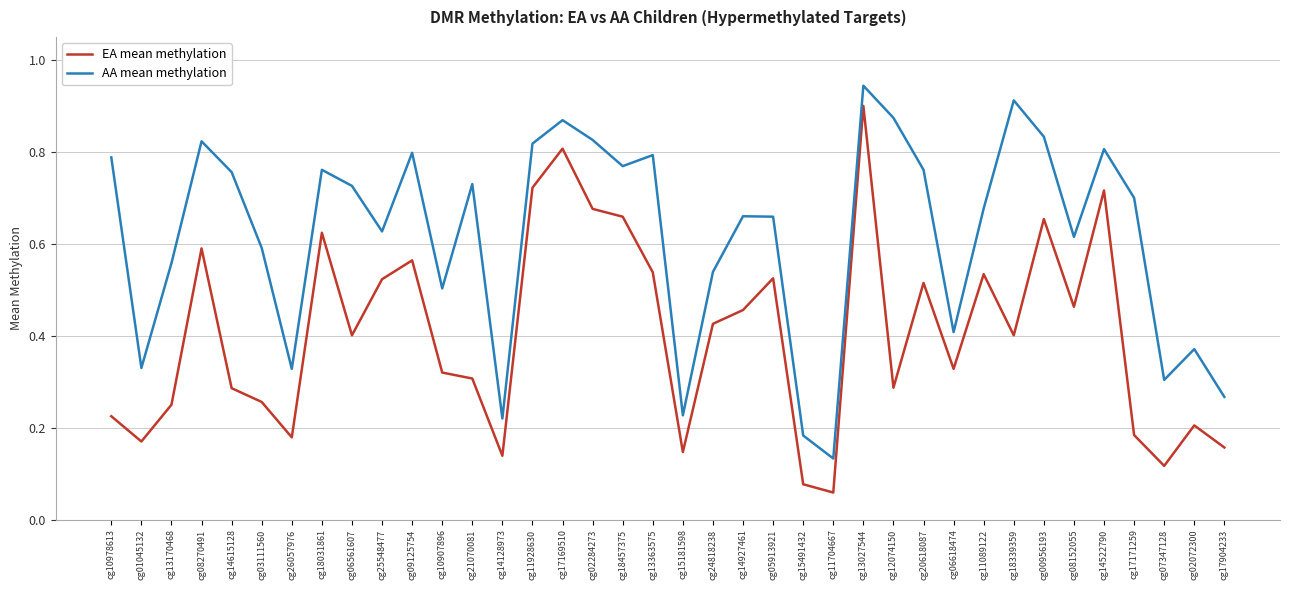

True or false: AA mean methylation and EA mean methylation cross at least once.

False